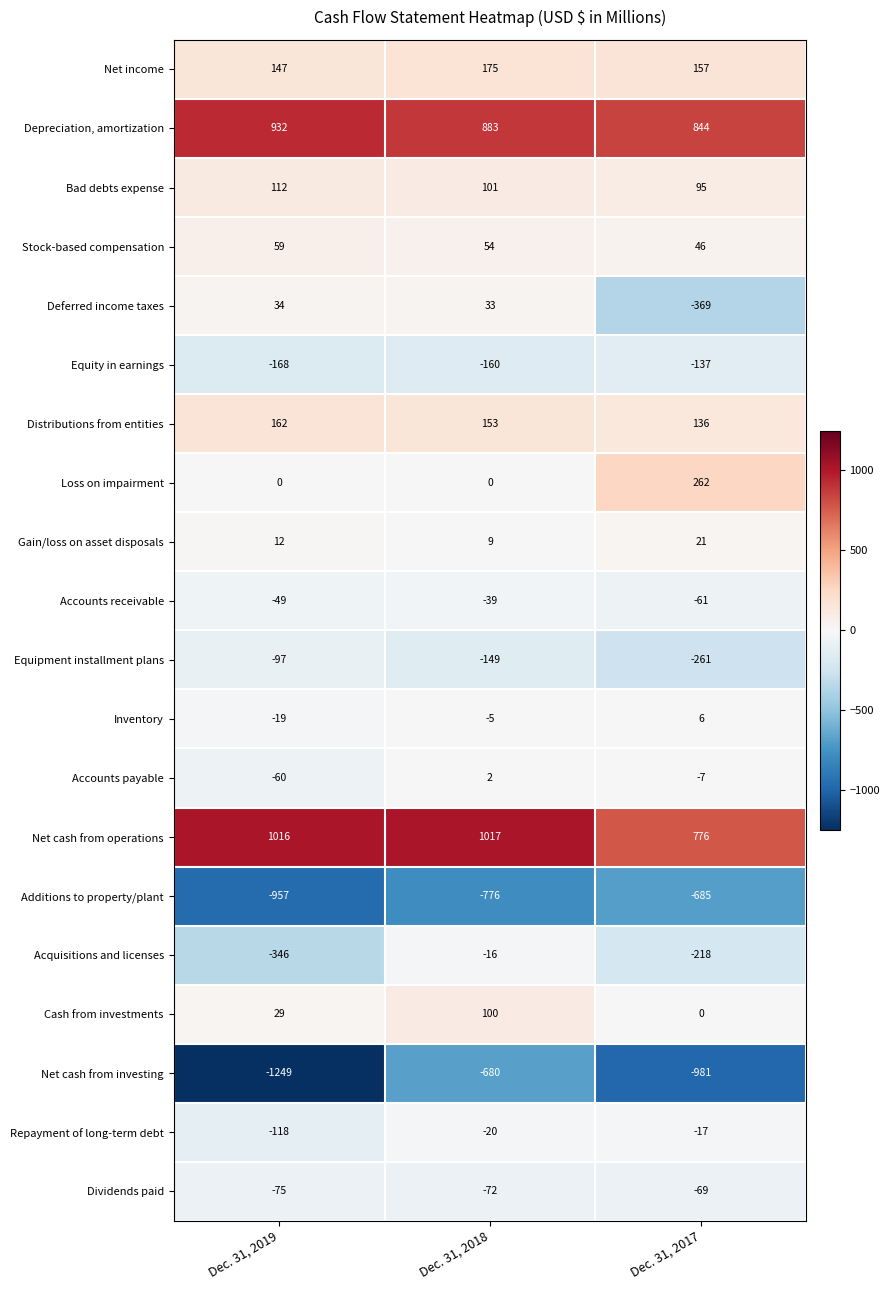

Which series changed the most between Dec. 31, 2019 and Dec. 31, 2017?

Deferred income taxes